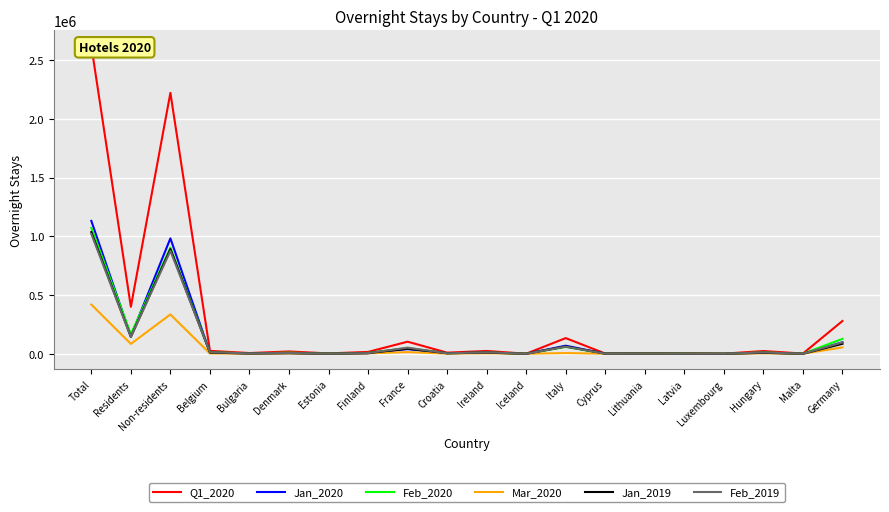

Rank the series at Latvia from highest to lowest value.

Q1_2020, Jan_2020, Feb_2020, Jan_2019, Feb_2019, Mar_2020